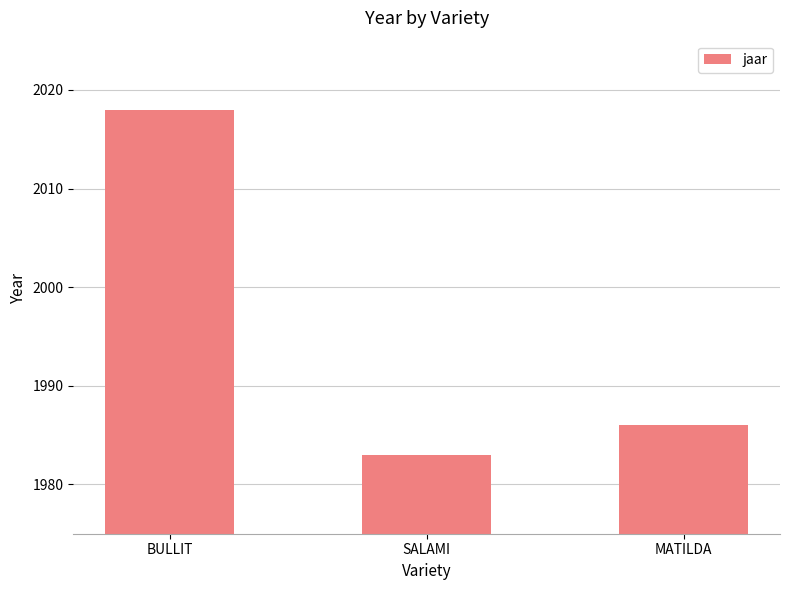

Are the bars grouped side by side (vs. stacked)?

No